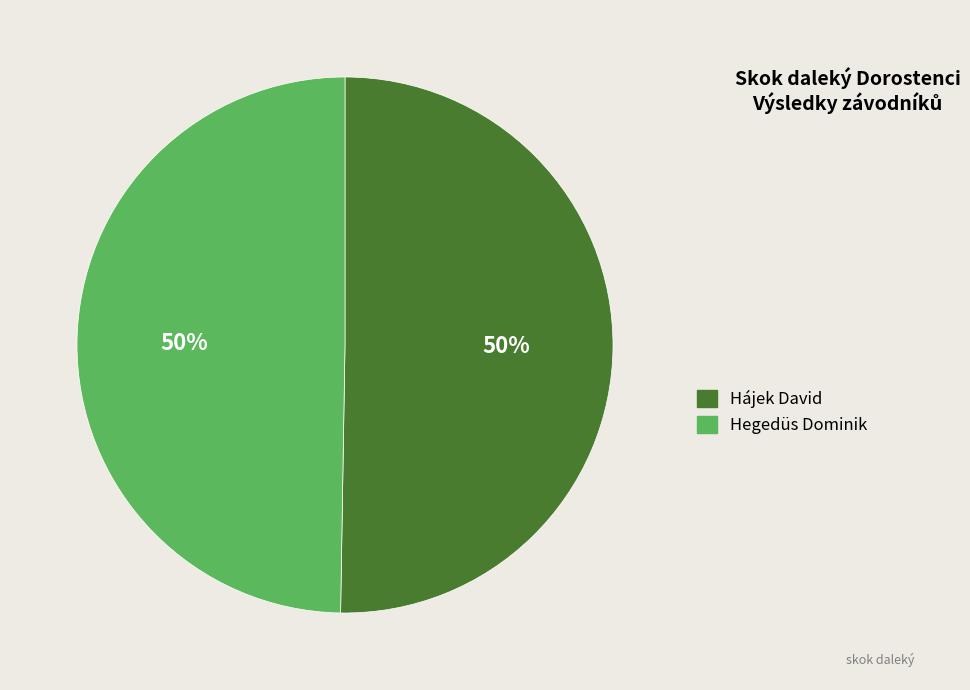

To the nearest percent, what portion does Hegedüs Dominik represent?

50%